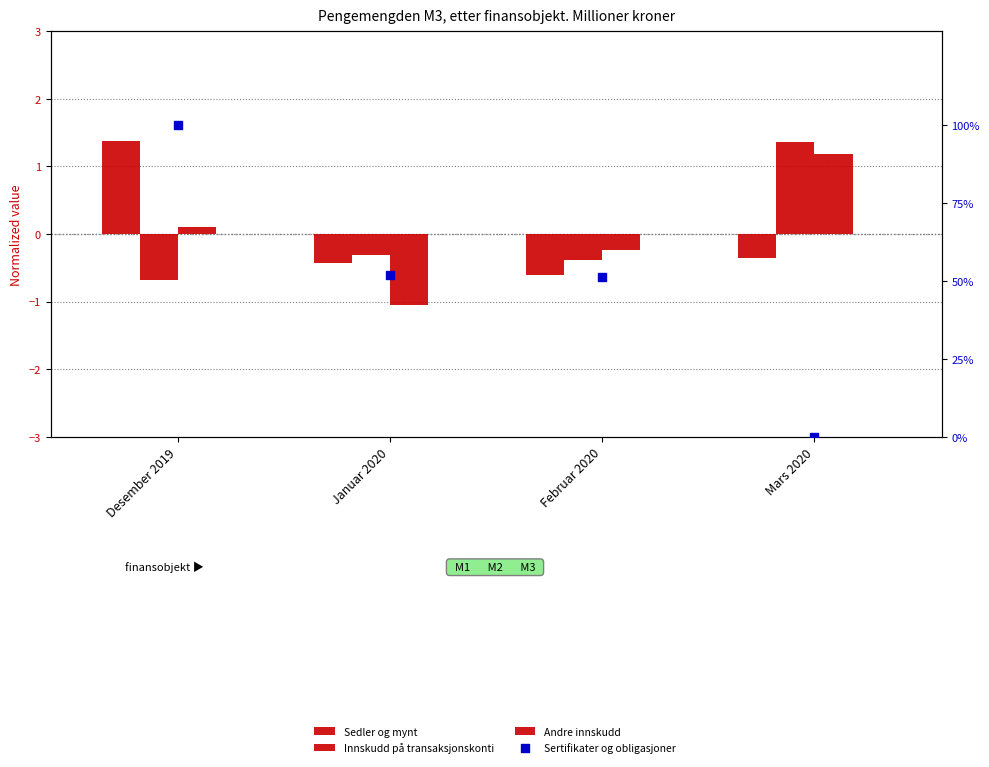

What is the total value across all series at Desember 2019?

100.8